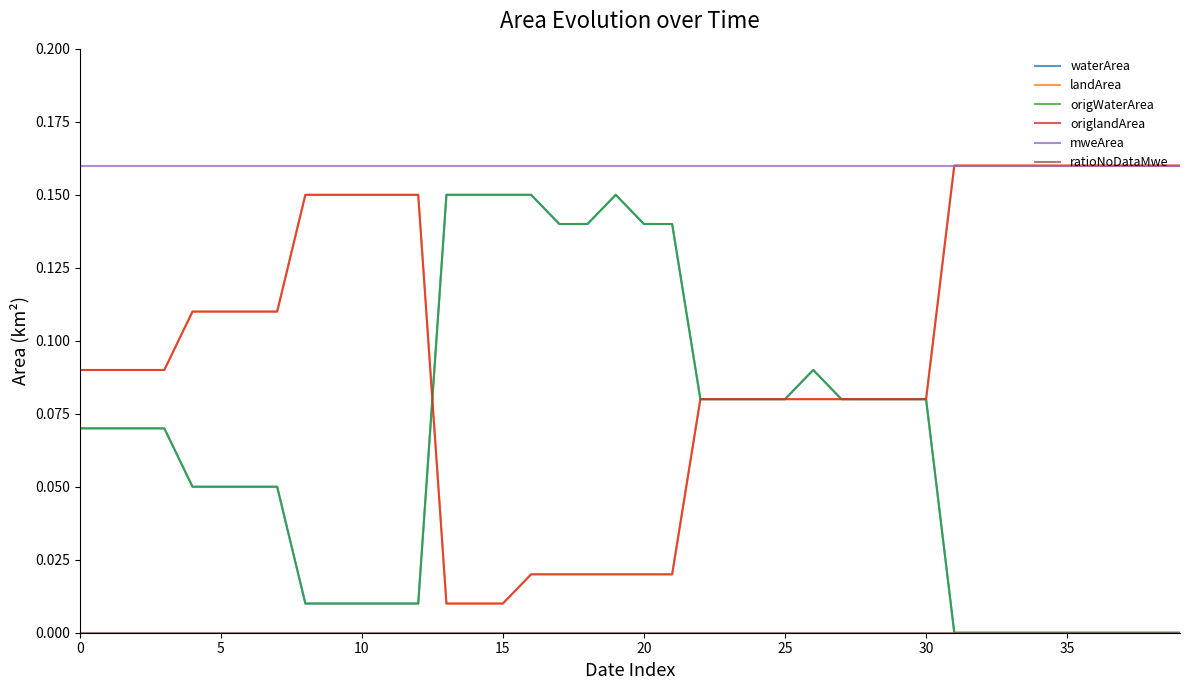

Is this an area chart (filled region under the line)?

No